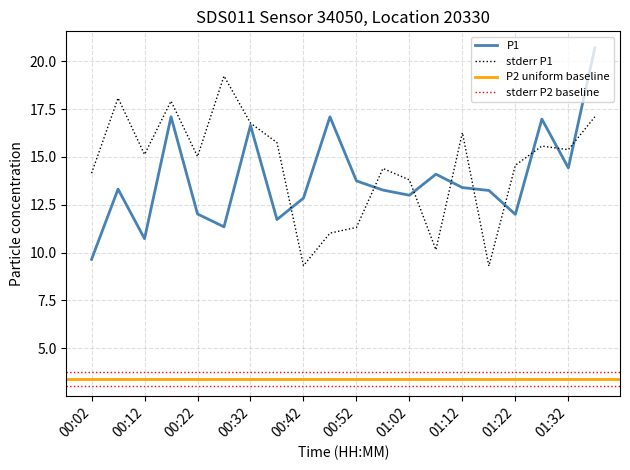

The P1_upper series shows 2.8 at 01:17. True or false?

False